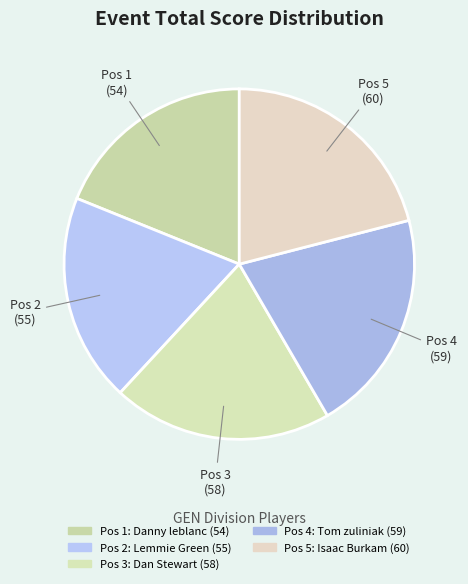

How many segments does this pie chart have?

5